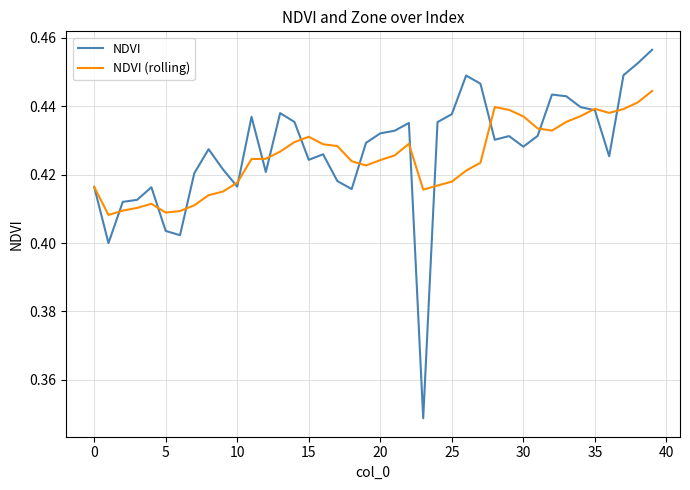

Which series has the largest range (max minus min)?

NDVI